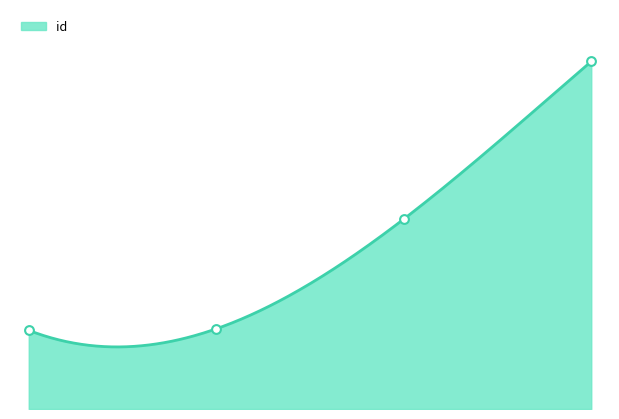

What is the change in value from 6729 to 7335?

+2092